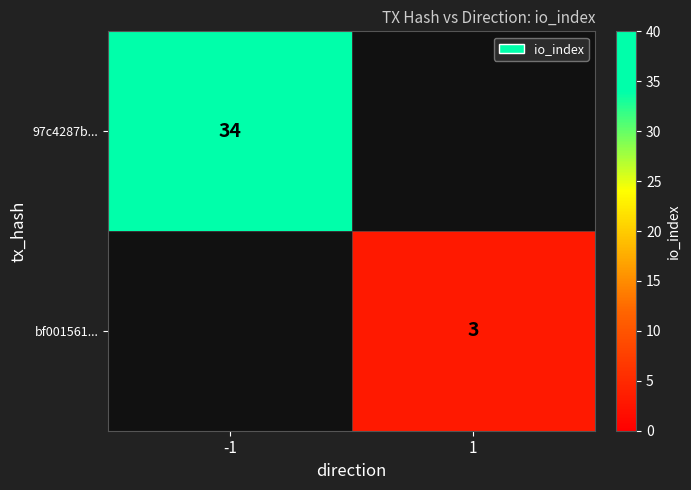

Which has a higher value, 1 or -1?

-1